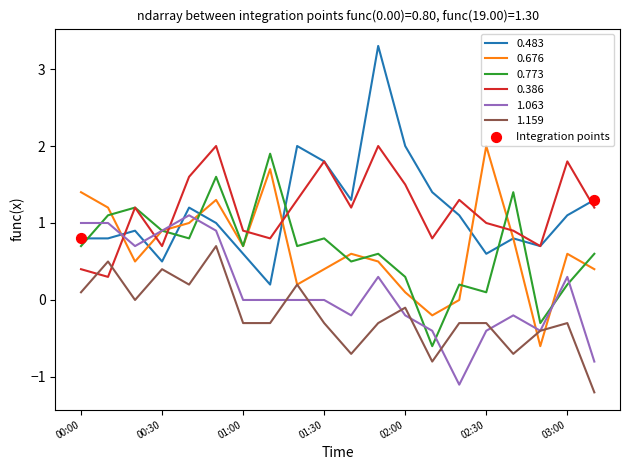

Which series has the widest spread of values?

0.483